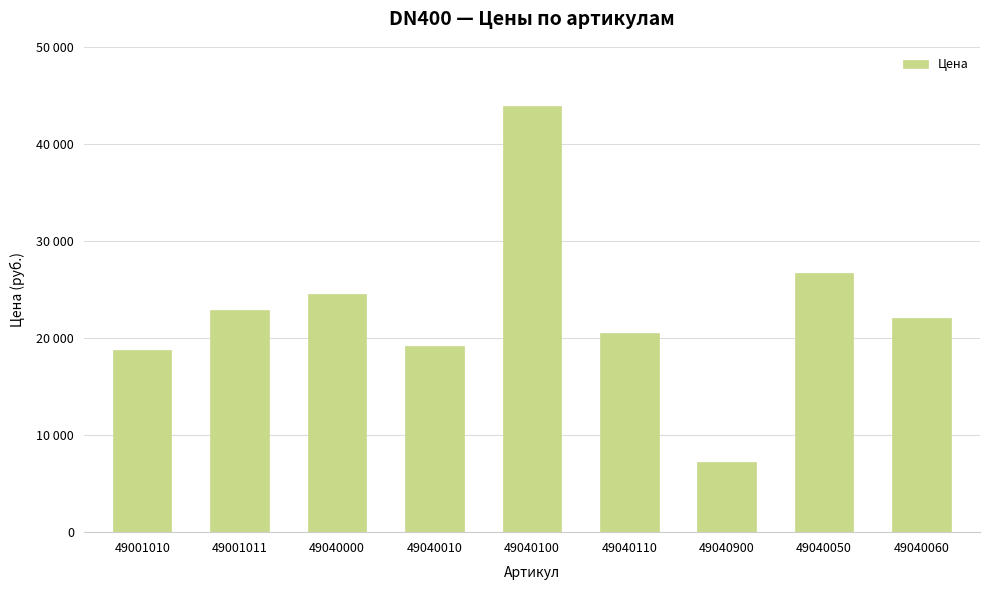

True or false: the data shows 20496 at 49040110.

True